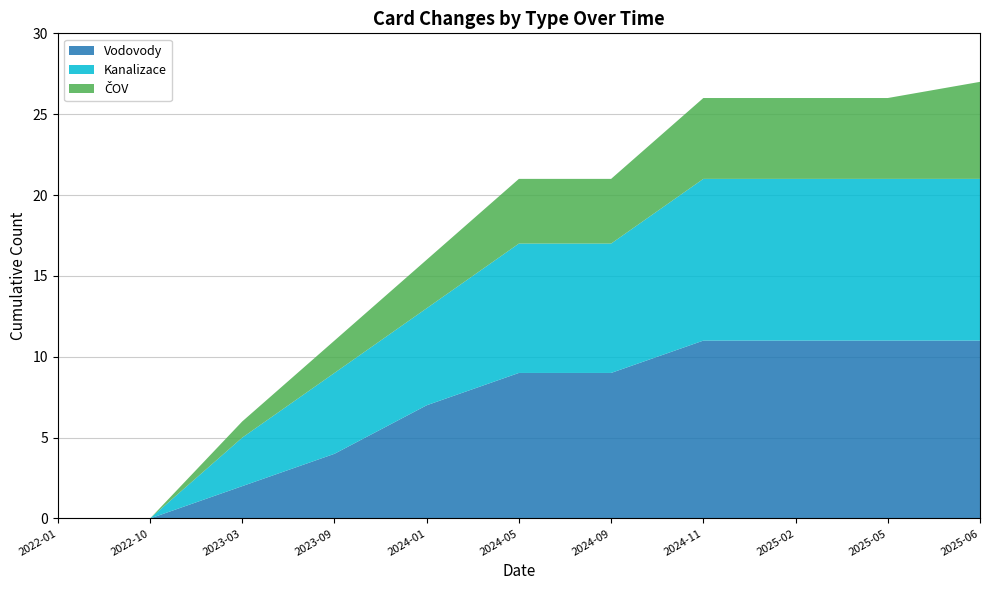

Reading left to right, transcribe all the data shown in this chart.

Vodovody: 2022-01=0	2022-10=0	2023-03=2	2023-09=4	2024-01=7	2024-05=9	2024-09=9	2024-11=11	2025-02=11	2025-05=11	2025-06=11
Kanalizace: 2022-01=0	2022-10=0	2023-03=3	2023-09=5	2024-01=6	2024-05=8	2024-09=8	2024-11=10	2025-02=10	2025-05=10	2025-06=10
ČOV: 2022-01=0	2022-10=0	2023-03=1	2023-09=2	2024-01=3	2024-05=4	2024-09=4	2024-11=5	2025-02=5	2025-05=5	2025-06=6